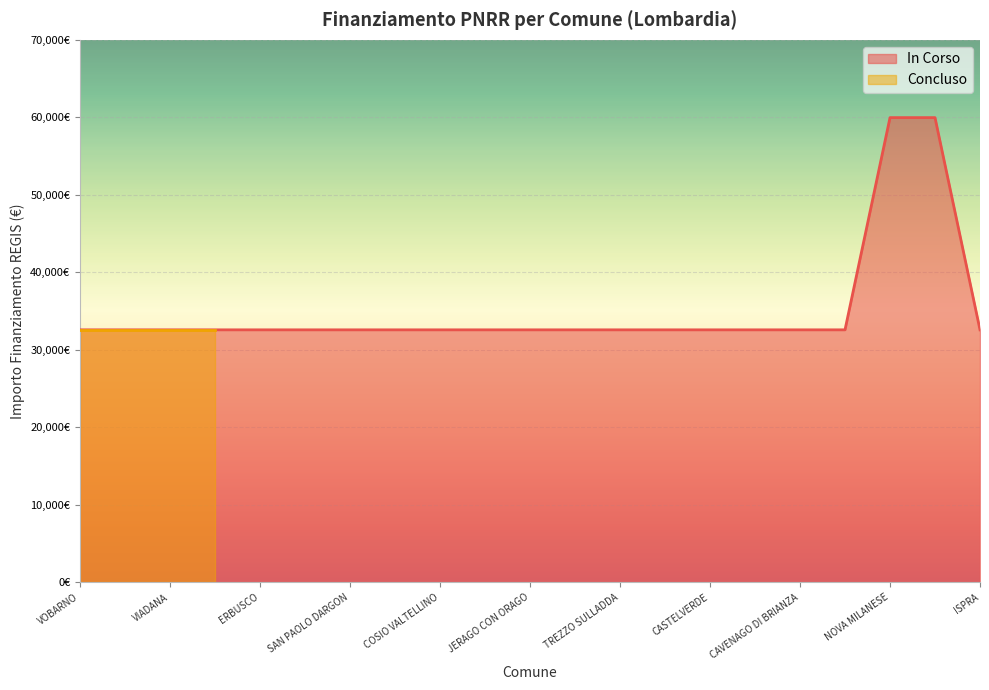

Approximately how many times larger is the value at NOVA MILANESE compared to SAN PAOLO DARGON?

1.8